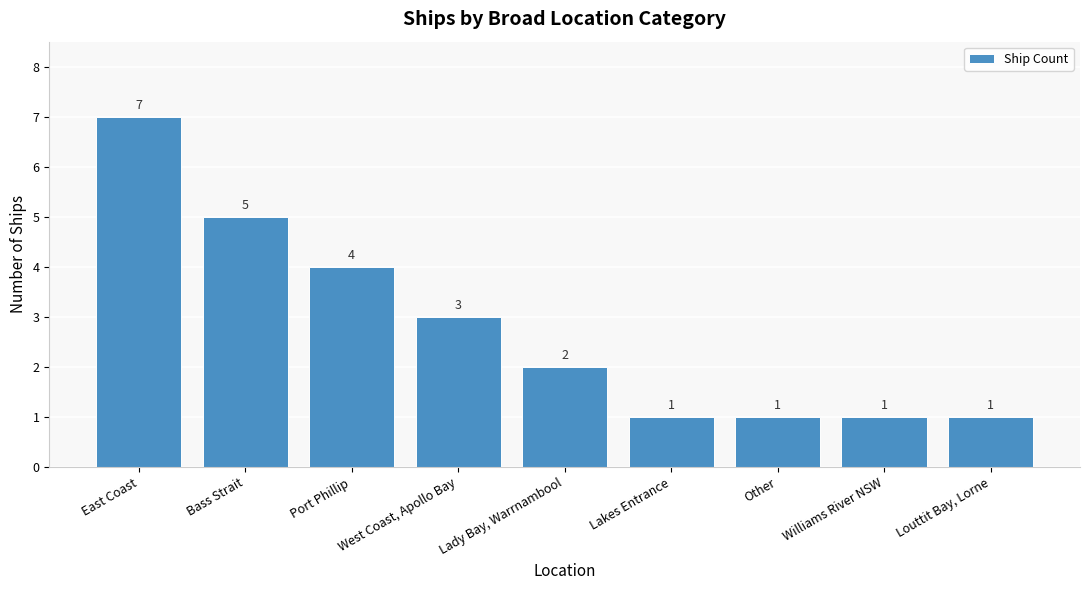

What is the label of the 7th bar from the left?

Other